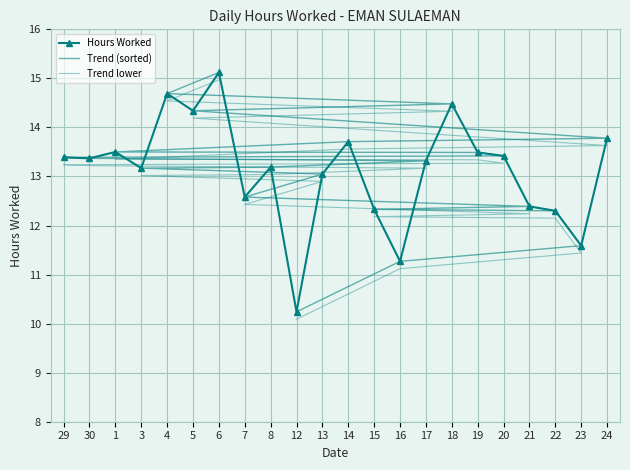

The value of Hours Worked at 6 is 15.1. True or false?

True